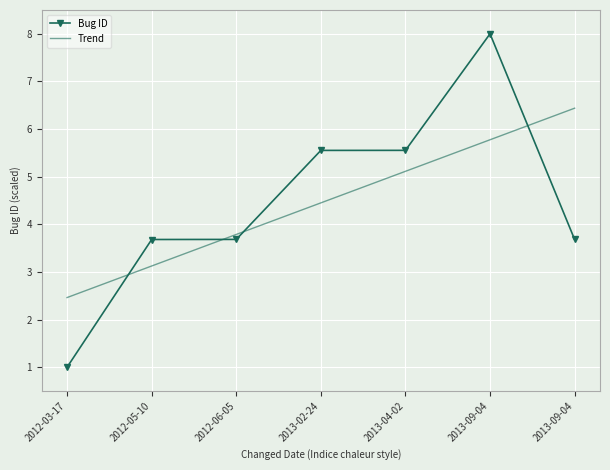

At which category does the chart reach its peak across all series?

2013-09-04